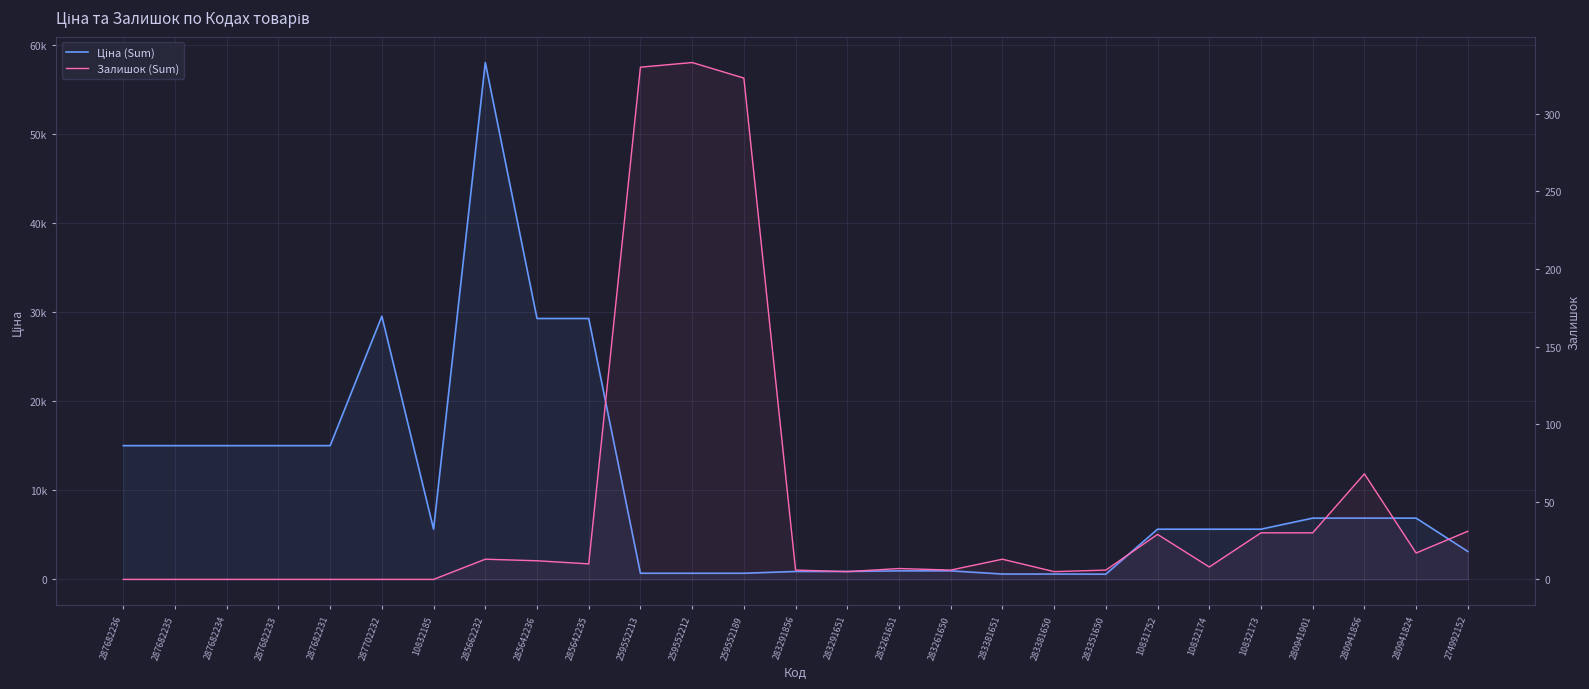

Where does the Ціна (Sum) series first go above 5636?

287682236